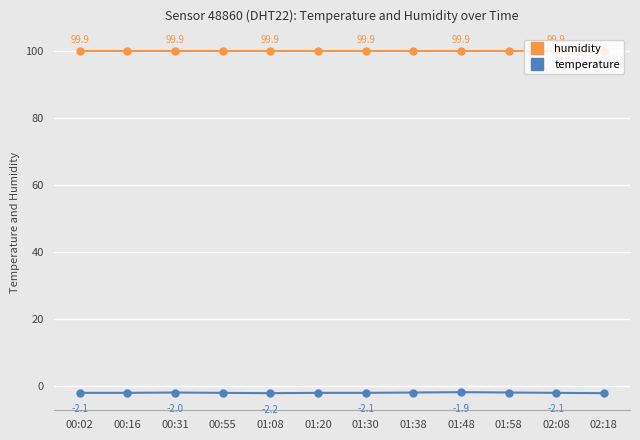

Is the value of humidity at 01:48 greater than the value of temperature at 00:31?

Yes